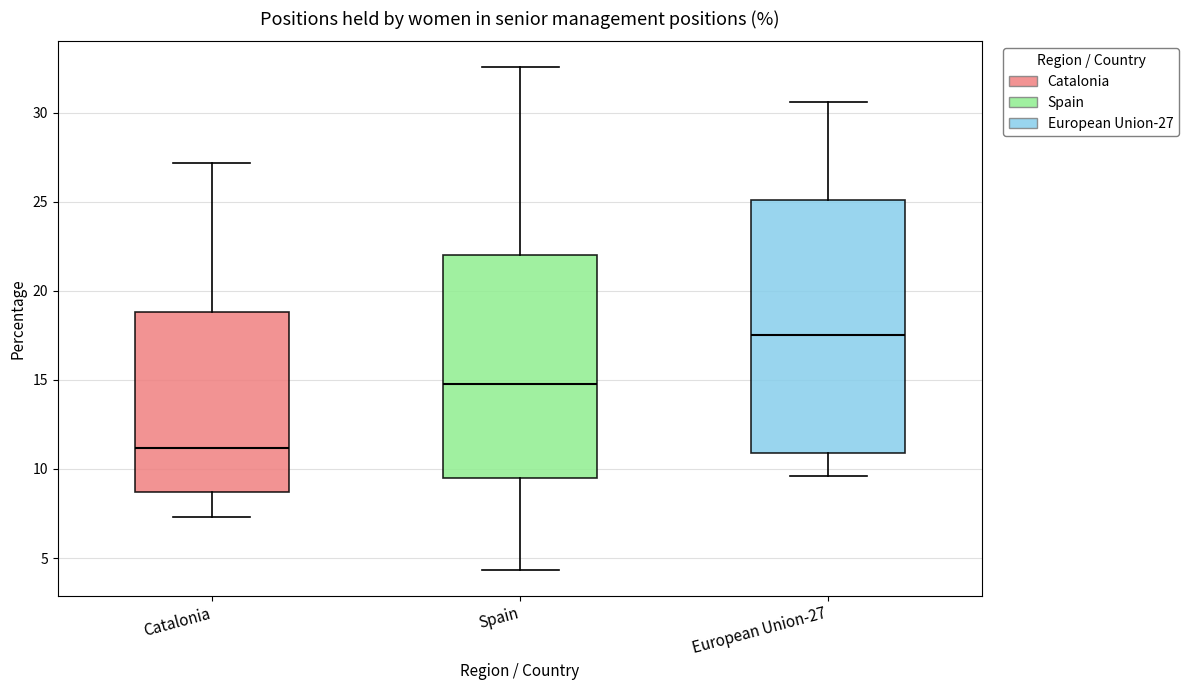

Where does the median line of the box for European Union-27 sit on the y-axis? The values are not printed on the chart, so give them approximately, as read against the axis.

17.5